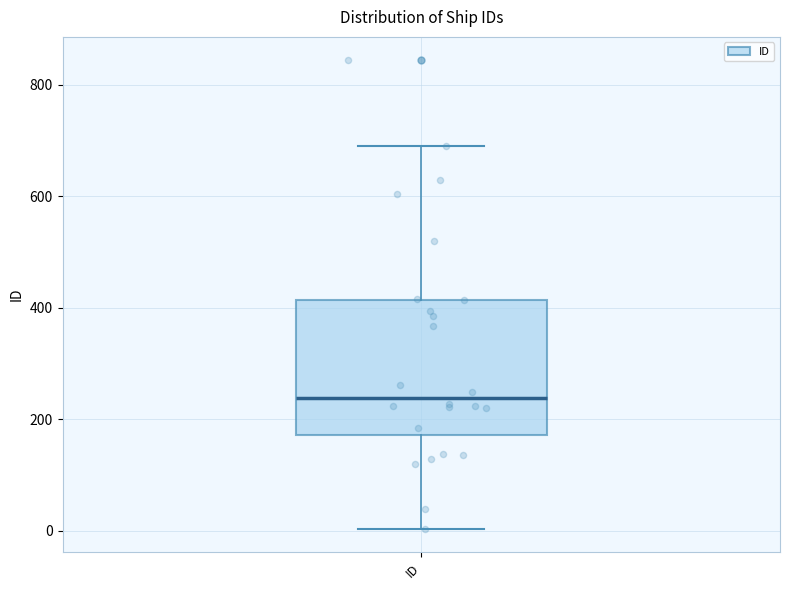

Transcribe this box plot: give where the median line is, the range the box spans, and where the two whiskers end, as read against the y-axis. The values are not printed on the chart, so give them approximately, as read against the axis.

median 240, box 180 to 420, whiskers 0 to 700